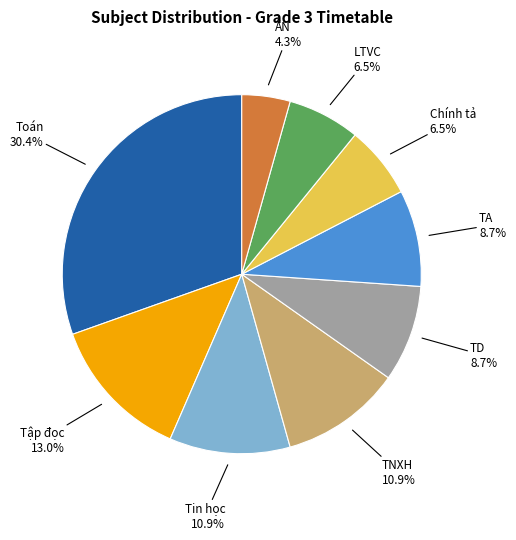

Count the number of slices in the pie.

9